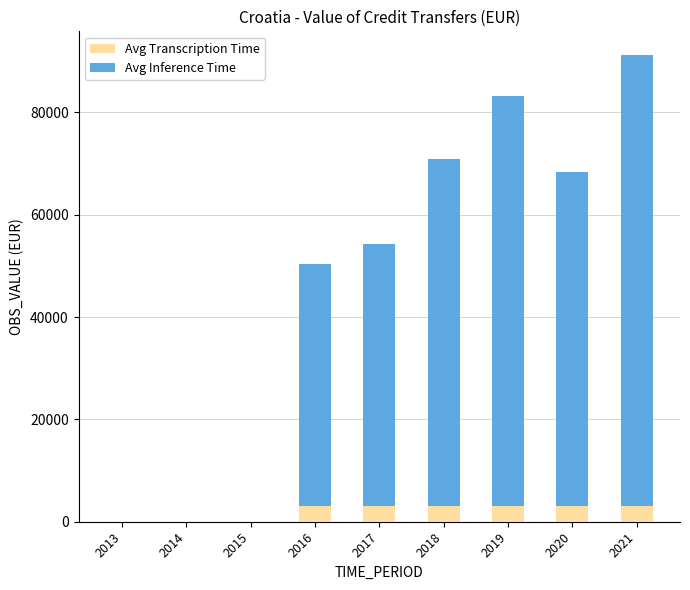

What is the difference between the Avg Transcription Time values at 2014 and 2017?

3000.0